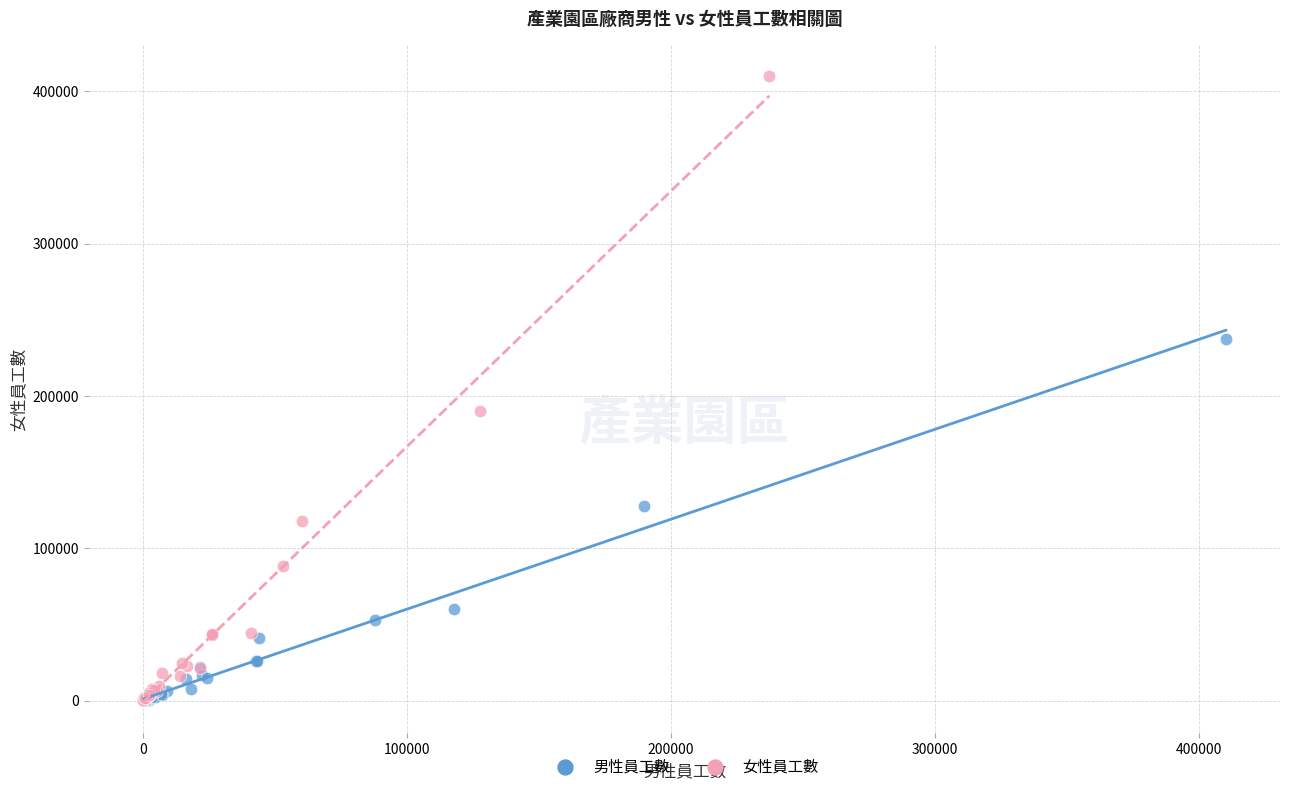

Which series has the largest Y range (max minus min)?

女性員工數